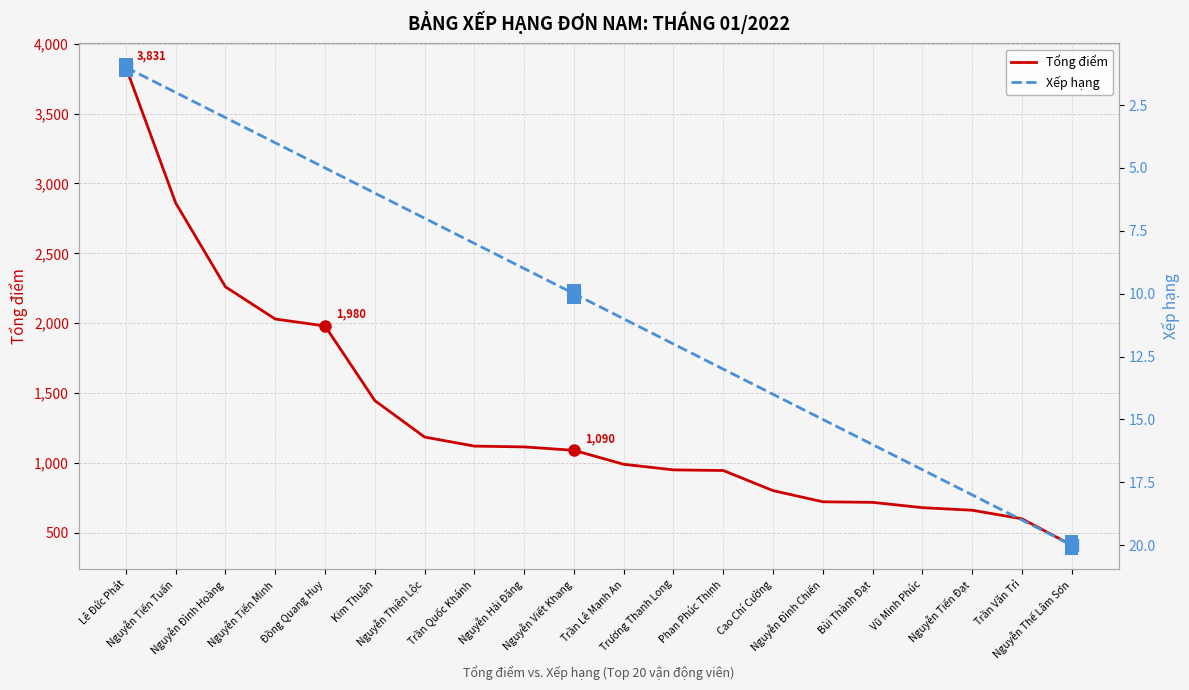

Which series has the largest range (max minus min)?

Tổng điểm